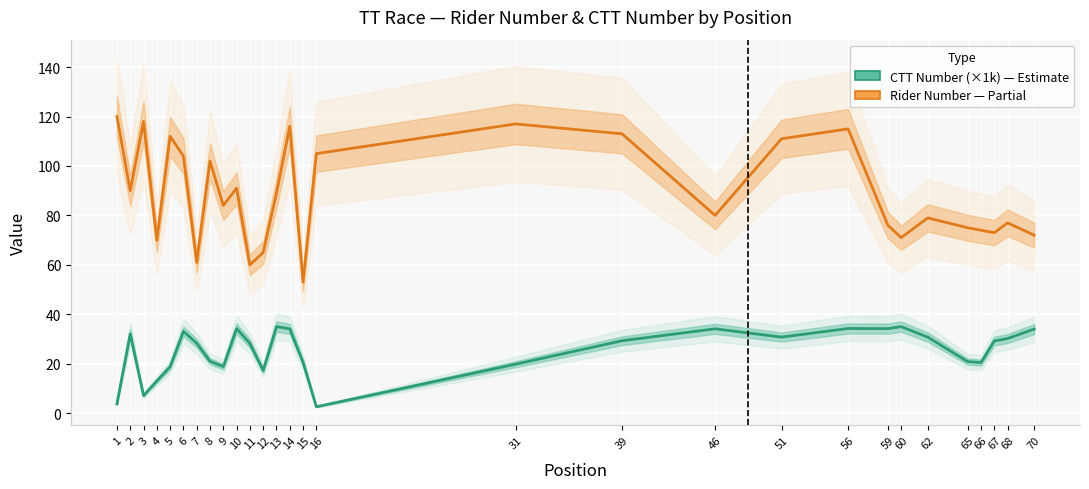

True or false: CTT Number (×1k) and Rider Number intersect in this chart.

False